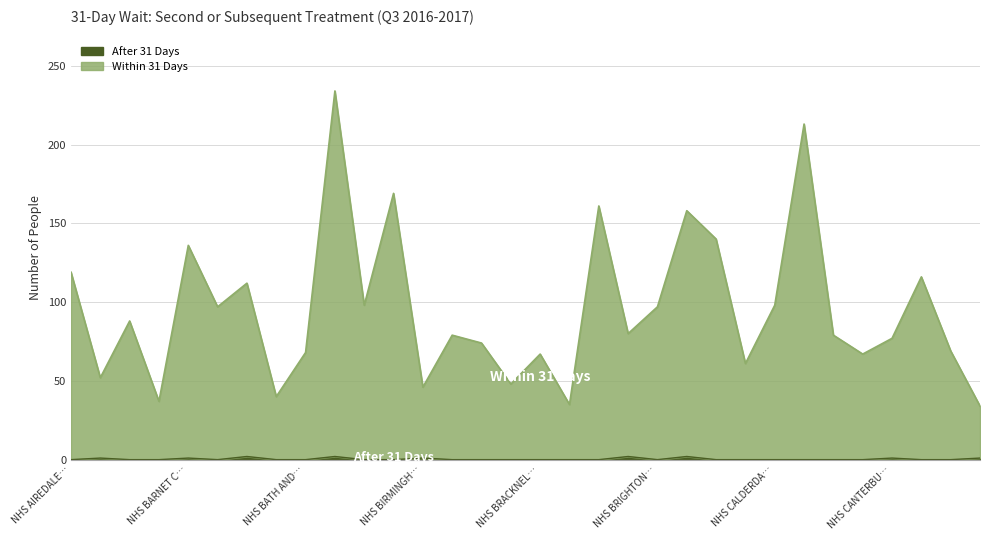

What is the difference between the Within 31 Days values at NHS BRENT CCG and NHS CASTLE POINT AND ROCHFORD CCG?

36